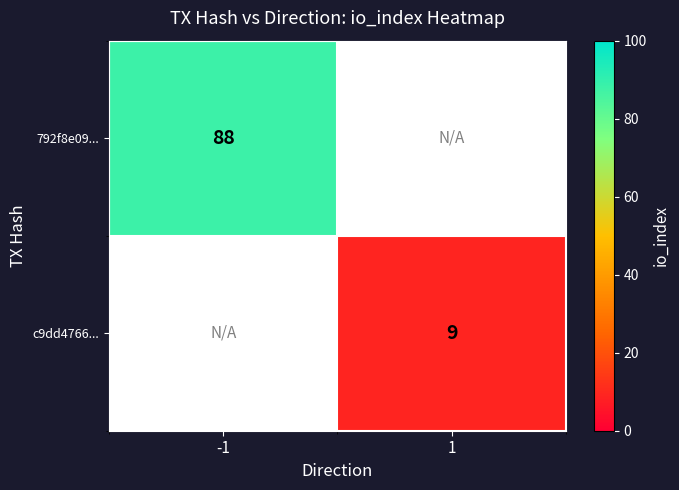

The c9dd4766... series shows 4 at 1. True or false?

False